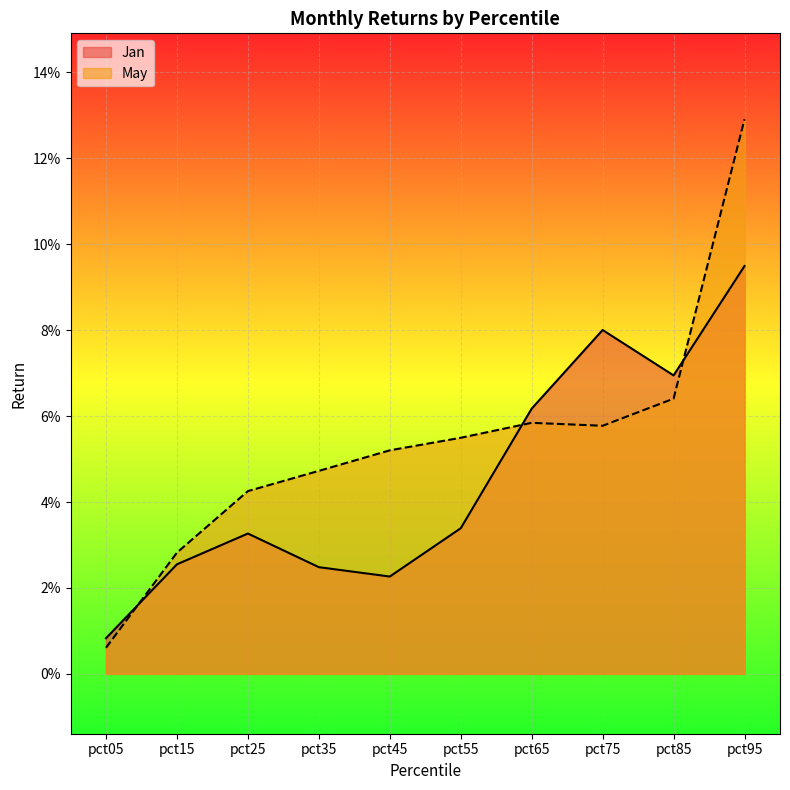

Reading left to right, extract all data points from this chart.

Jan: pct05=0.0	pct15=0.0	pct25=0.0	pct35=0.0	pct45=0.0	pct55=0.0	pct65=0.1	pct75=0.1	pct85=0.1	pct95=0.1
May: pct05=0.0	pct15=0.0	pct25=0.0	pct35=0.0	pct45=0.1	pct55=0.1	pct65=0.1	pct75=0.1	pct85=0.1	pct95=0.1